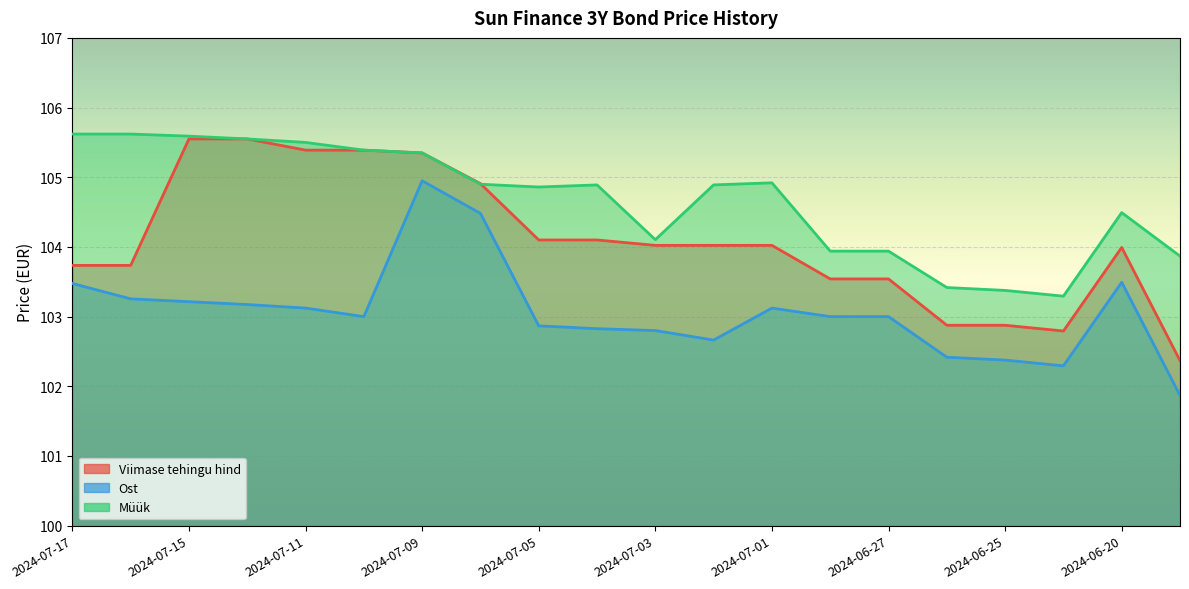

True or false: Viimase tehingu hind and Ost cross at least once.

False